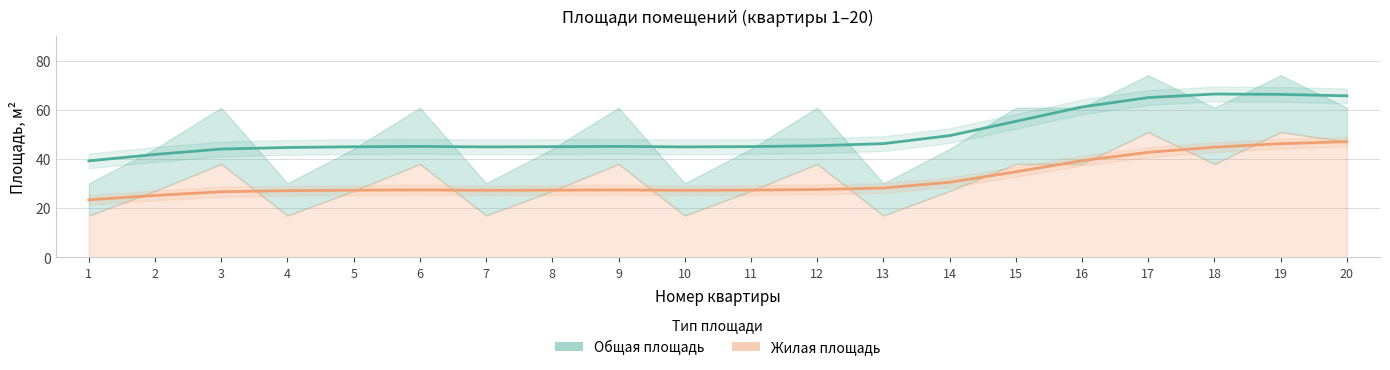

List the series in order of their overall mean, highest first.

Общая площадь, Жилая площадь